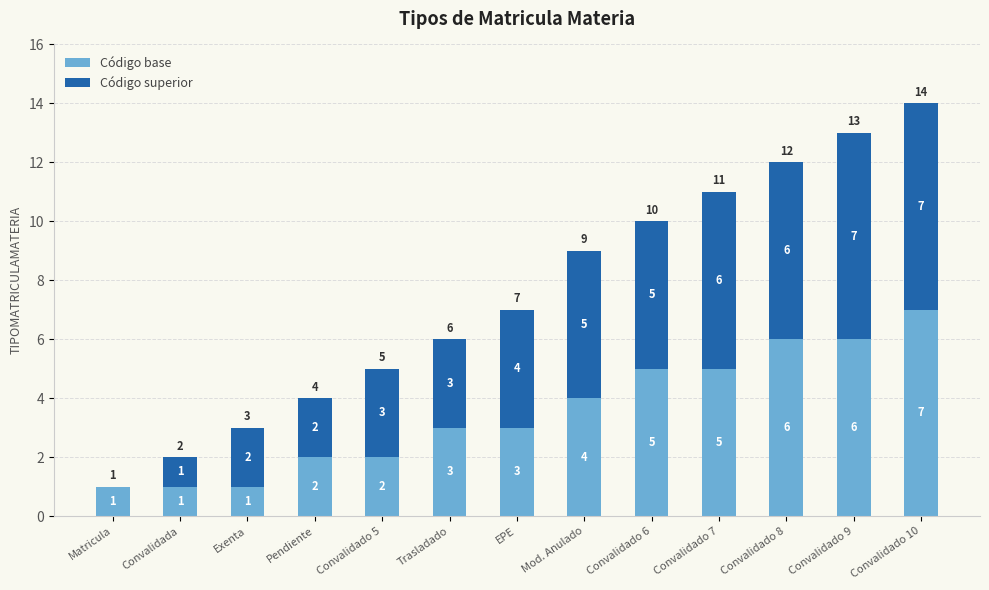

What is the maximum value for Código base?

7